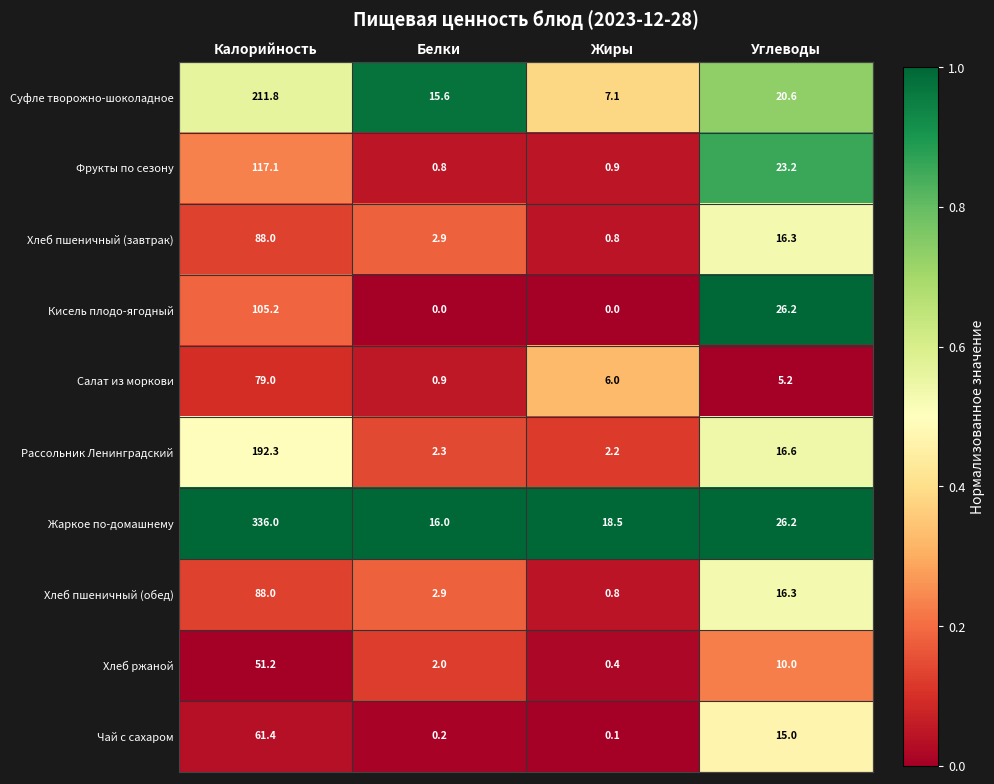

Rank the categories by Жаркое по-домашнему value from highest to lowest.

Калорийность, Углеводы, Жиры, Белки